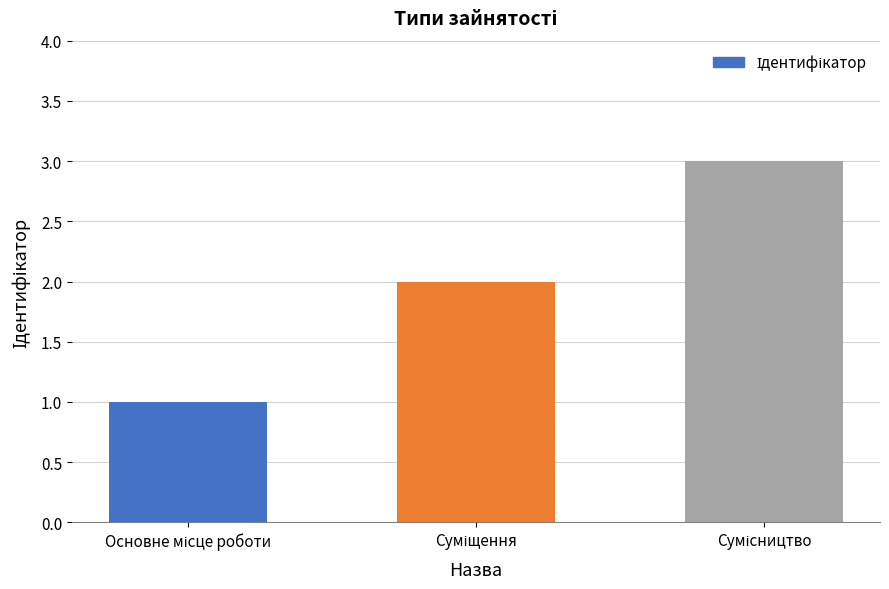

Count the values in the range 1 to 3.

3